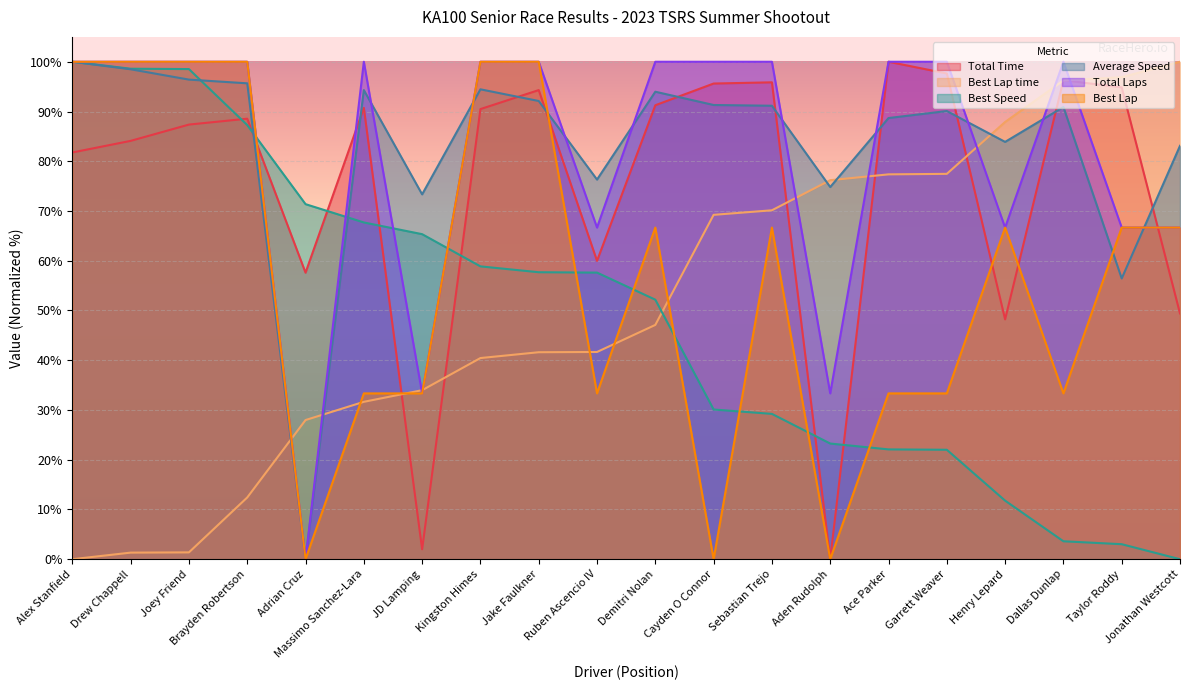

List the labels in order of Best Lap time value, largest first.

Jonathan Westcott, Taylor Roddy, Dallas Dunlap, Henry Lepard, Garrett Weaver, Ace Parker, Aden Rudolph, Sebastian Trejo, Cayden O Connor, Demitri Nolan, Ruben Ascencio IV, Jake Faulkner, Kingston Himes, JD Lamping, Massimo Sanchez-Lara, Adrian Cruz, Brayden Robertson, Joey Friend, Drew Chappell, Alex Stanfield